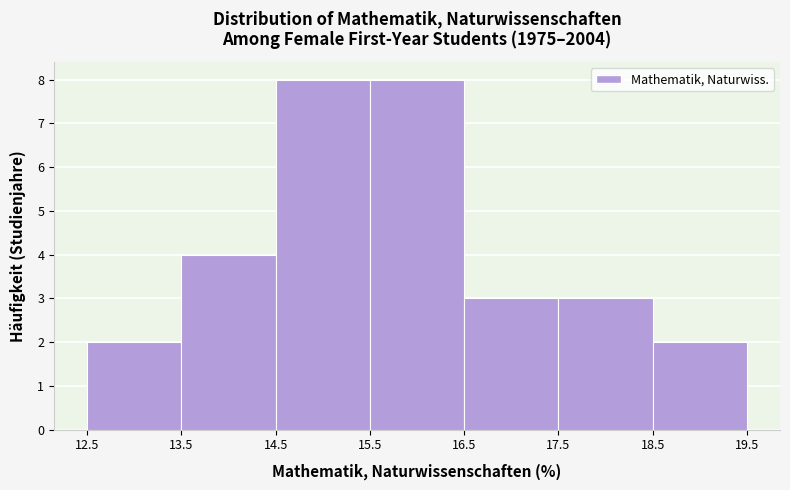

Reading left to right, list every bar in this chart as the range it spans on the x-axis followed by its height. The values are not printed on the chart, so give them approximately, as read against the axis.

12.5 to 13.5: 2
13.5 to 14.5: 4
14.5 to 15.5: 8
15.5 to 16.5: 8
16.5 to 17.5: 3
17.5 to 18.5: 3
18.5 to 19.5: 2